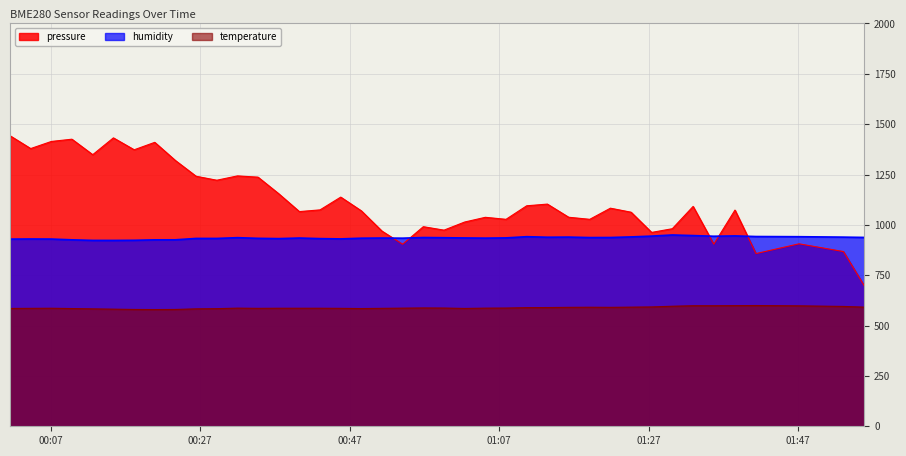

Which series has the widest spread of values?

pressure